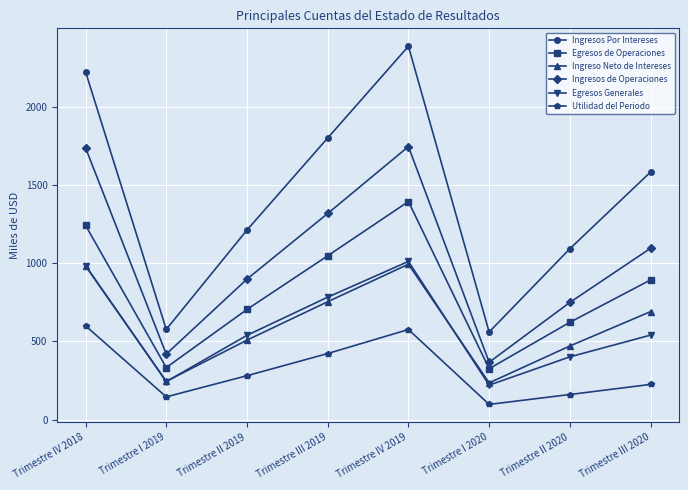

At which label does Egresos Generales first exceed 539?

Trimestre IV 2018